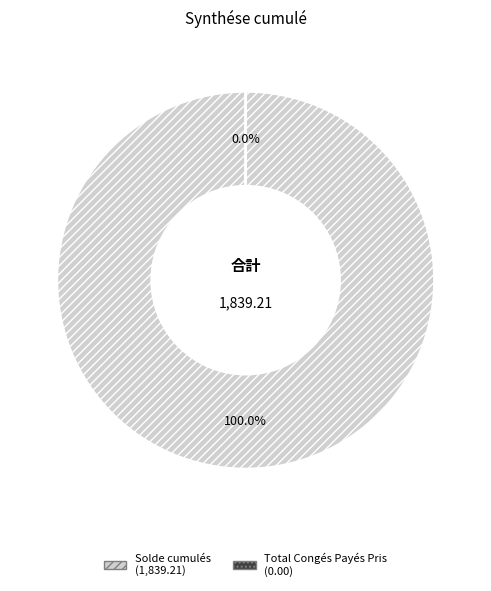

Which category has the smallest portion of the pie?

Total Congés Payés Pris